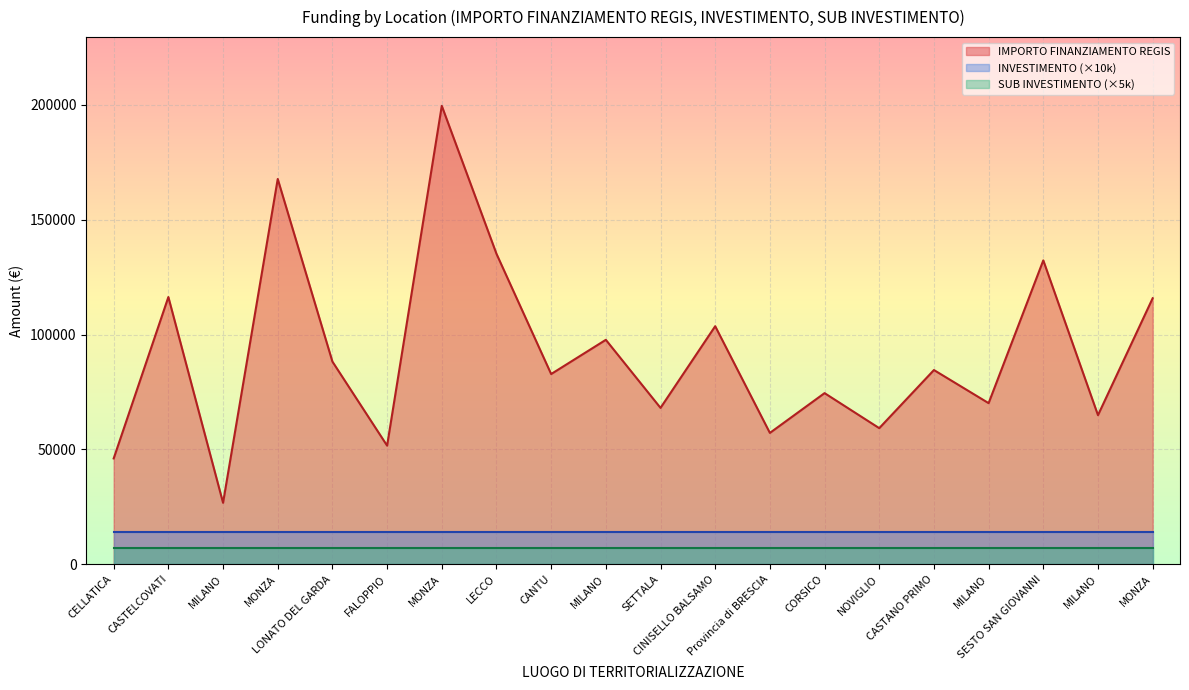

Reading left to right, what are all the values shown in this chart?

IMPORTO FINANZIAMENTO REGIS: CELLATICA=46044.5	CASTELCOVATI=116324.6	MILANO=26730.0	MONZA=167724.8	LONATO DEL GARDA=88213.8	FALOPPIO=51620.1	MONZA=199567.7	LECCO=135157.2	CANTU=82798.6	MILANO=97694.9	SETTALA=68057.8	CINISELLO BALSAMO=103619.9	Provincia di BRESCIA=57160.7	CORSICO=74486.0	NOVIGLIO=59229.0	CASTANO PRIMO=84538.8	MILANO=70120.9	SESTO SAN GIOVANNI=132279.7	MILANO=64886.6	MONZA=115789.8
INVESTIMENTO: CELLATICA=1.4	CASTELCOVATI=1.4	MILANO=1.4	MONZA=1.4	LONATO DEL GARDA=1.4	FALOPPIO=1.4	MONZA=1.4	LECCO=1.4	CANTU=1.4	MILANO=1.4	SETTALA=1.4	CINISELLO BALSAMO=1.4	Provincia di BRESCIA=1.4	CORSICO=1.4	NOVIGLIO=1.4	CASTANO PRIMO=1.4	MILANO=1.4	SESTO SAN GIOVANNI=1.4	MILANO=1.4	MONZA=1.4
SUB INVESTIMENTO: CELLATICA=1.4	CASTELCOVATI=1.4	MILANO=1.4	MONZA=1.4	LONATO DEL GARDA=1.4	FALOPPIO=1.4	MONZA=1.4	LECCO=1.4	CANTU=1.4	MILANO=1.4	SETTALA=1.4	CINISELLO BALSAMO=1.4	Provincia di BRESCIA=1.4	CORSICO=1.4	NOVIGLIO=1.4	CASTANO PRIMO=1.4	MILANO=1.4	SESTO SAN GIOVANNI=1.4	MILANO=1.4	MONZA=1.4